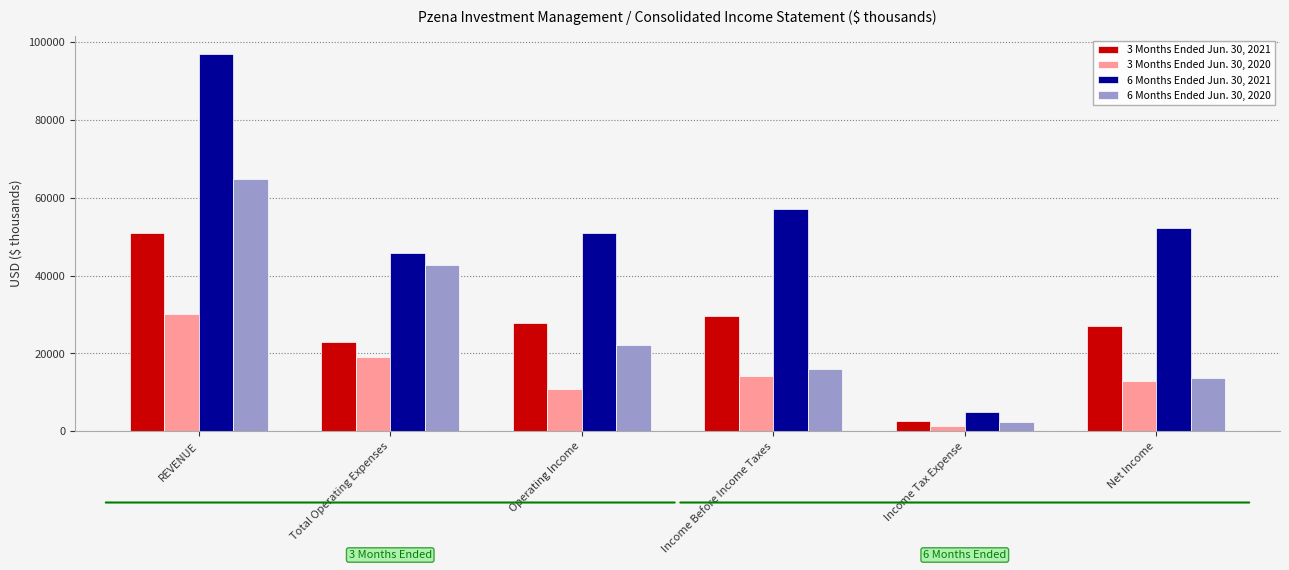

Where is 6 Months Ended Jun. 30, 2021 nearest to the value 50844?

Operating Income